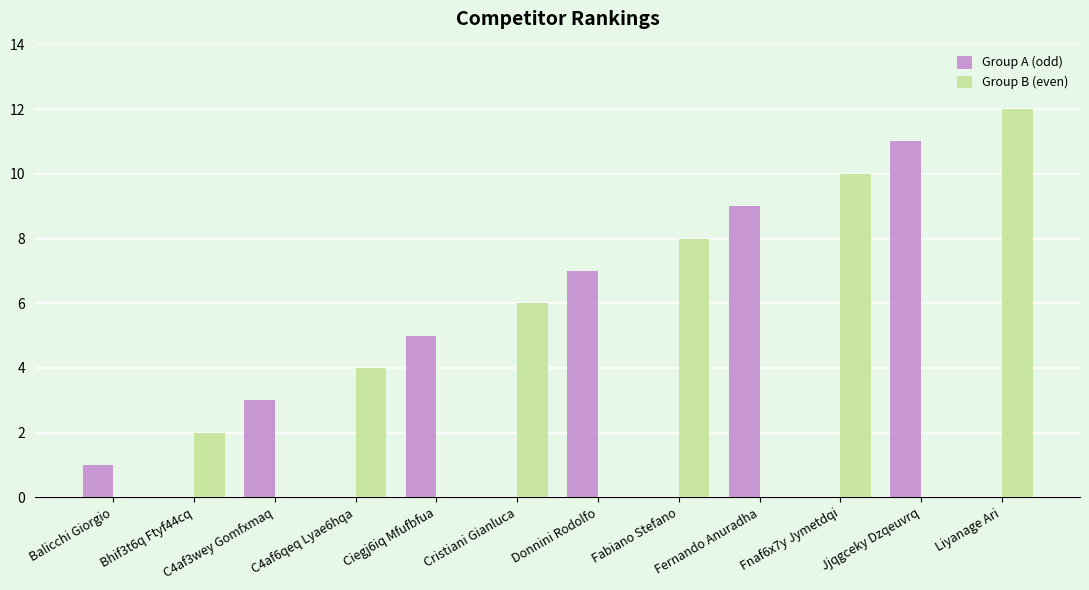

True or false: Group B (even) has a value of 2 at Cristiani Gianluca.

False